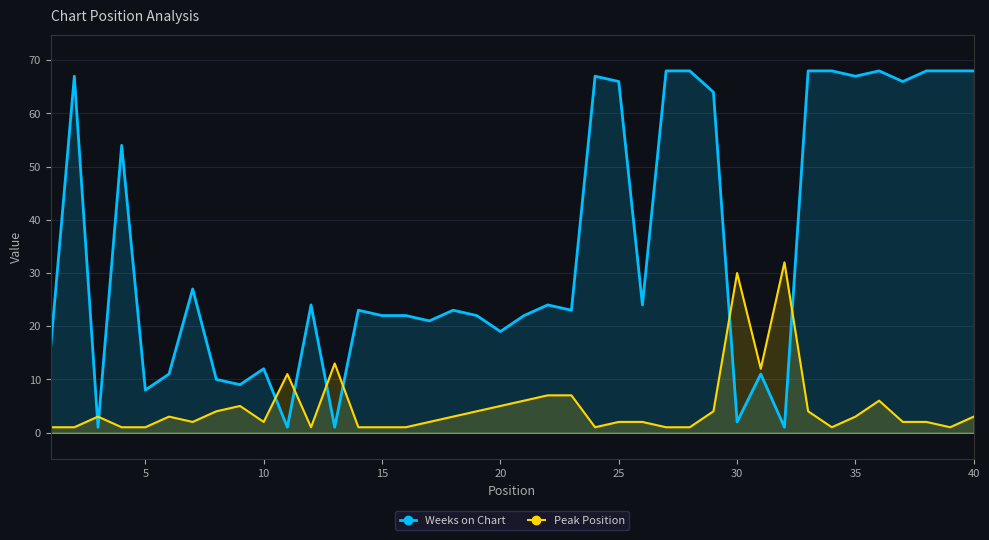

True or false: Weeks on Chart has a value of 22 at 15.

True